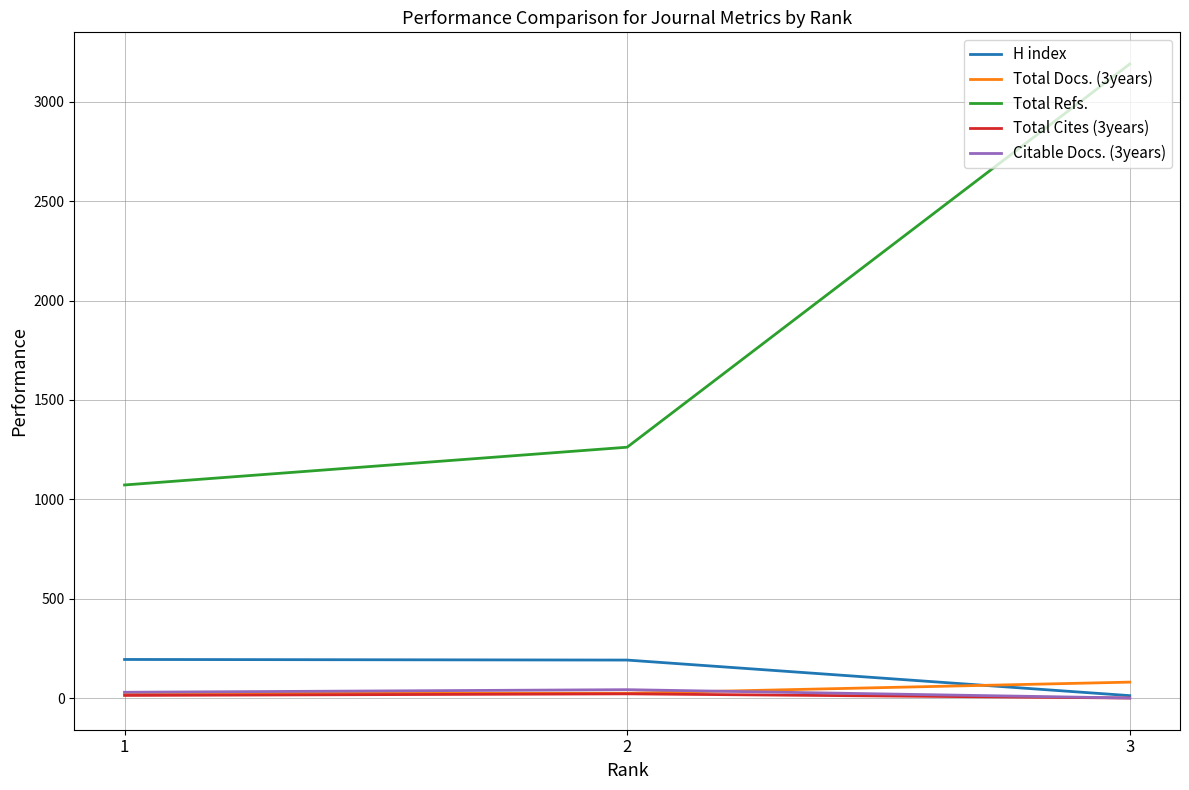

What is the maximum value for Total Refs.?

3190